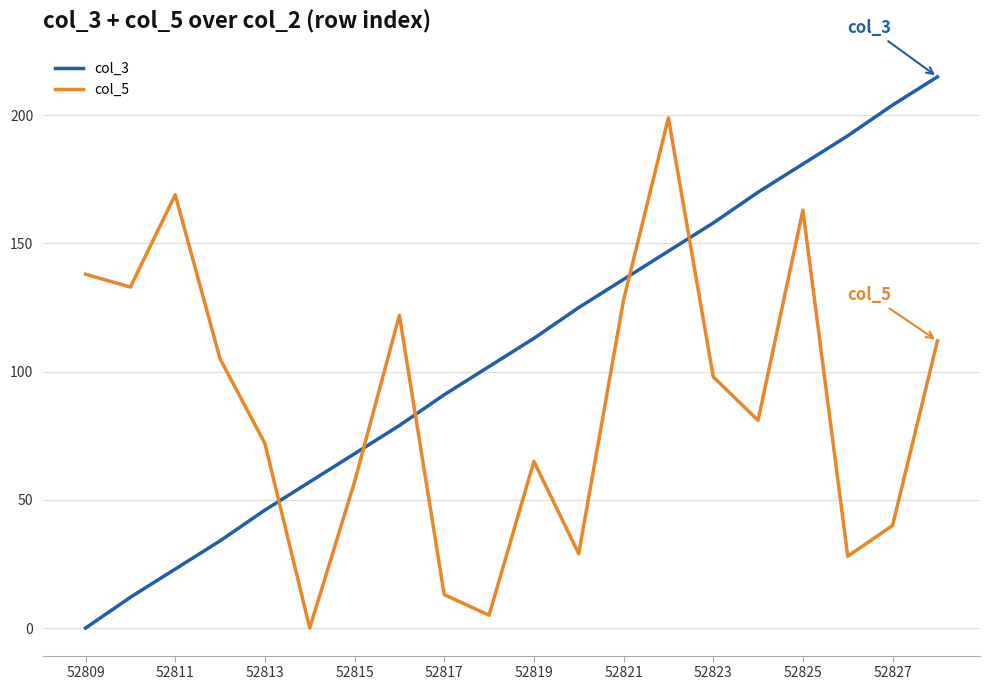

Count the number of categories in the chart.

20